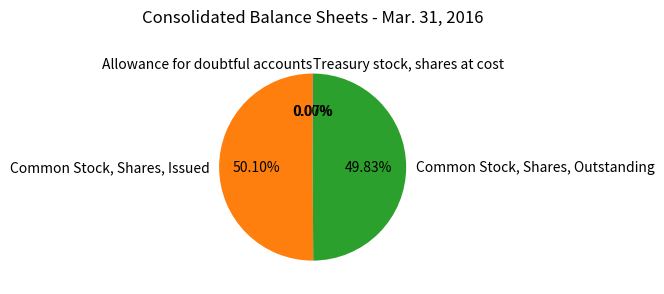

Do Common Stock, Shares, Outstanding and Common Stock, Shares, Issued together represent more than half of the pie?

Yes